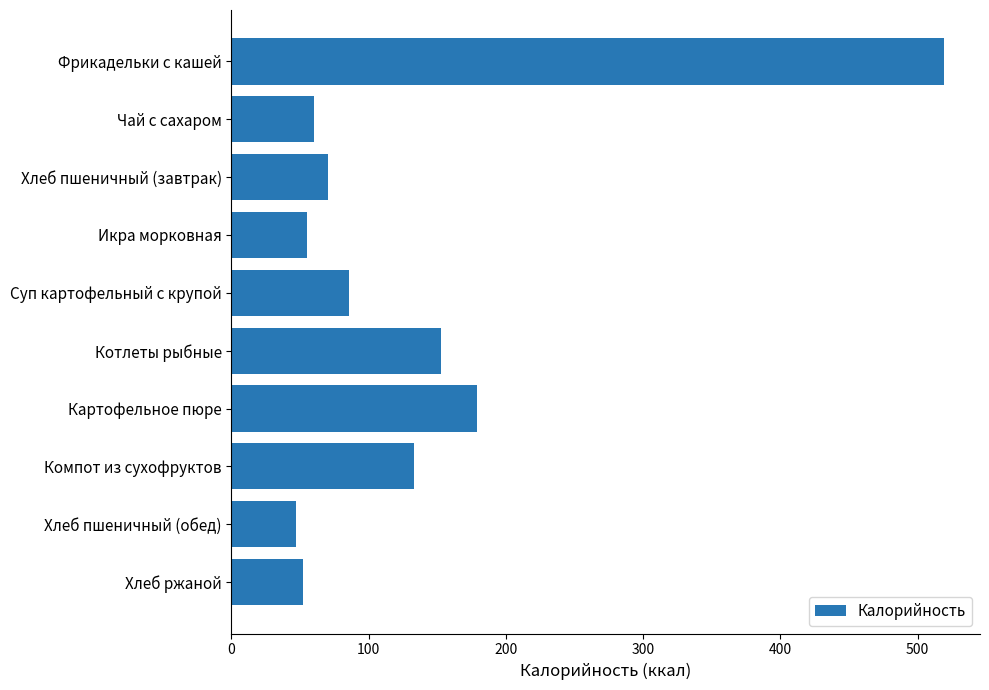

What is the label of the 9th bar from the bottom?

Чай с сахаром